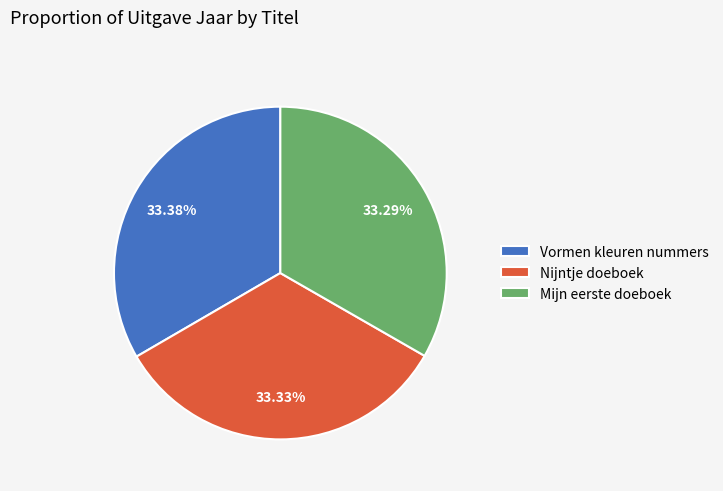

How many slices are in this pie chart?

3